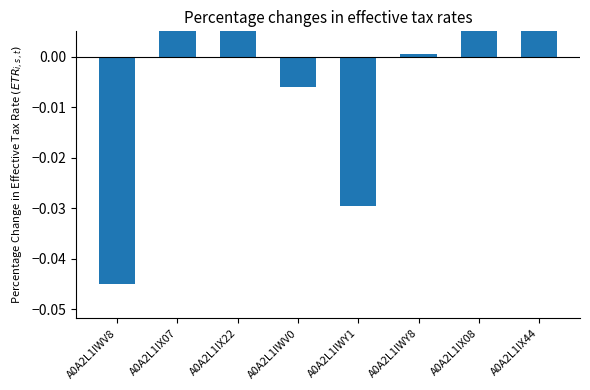

List the labels in order of value, largest first.

A0A2L1IX08, A0A2L1IX44, A0A2L1IX07, A0A2L1IX22, A0A2L1IWY8, A0A2L1IWV0, A0A2L1IWY1, A0A2L1IWV8